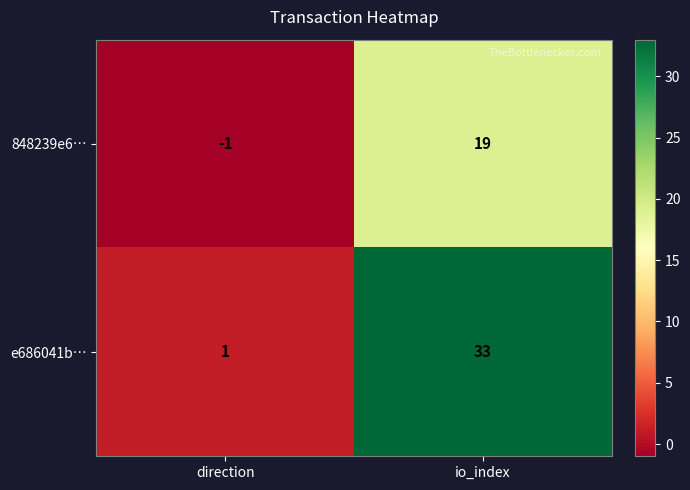

True or false: e686041b… has a value of 33 at io_index.

True